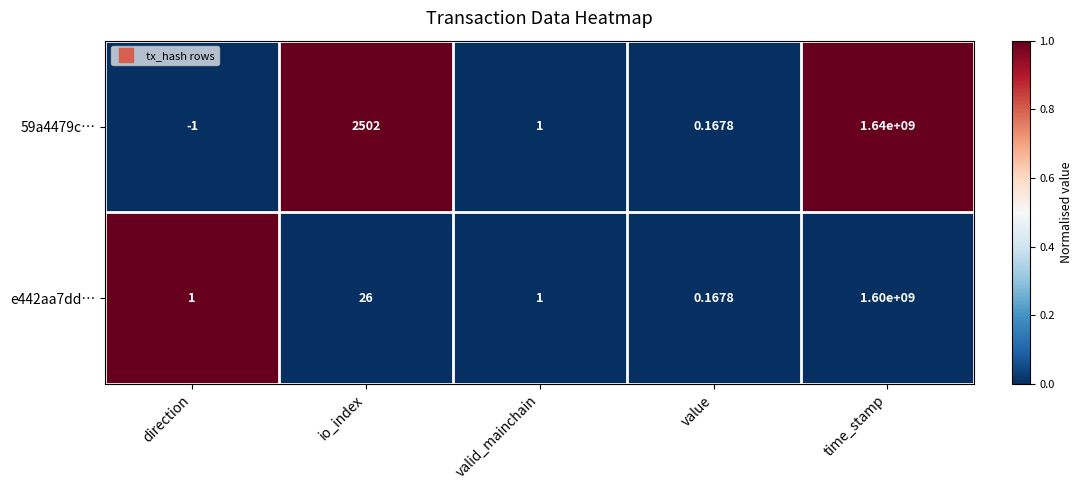

At which label does 59a4479c… first exceed 1?

io_index